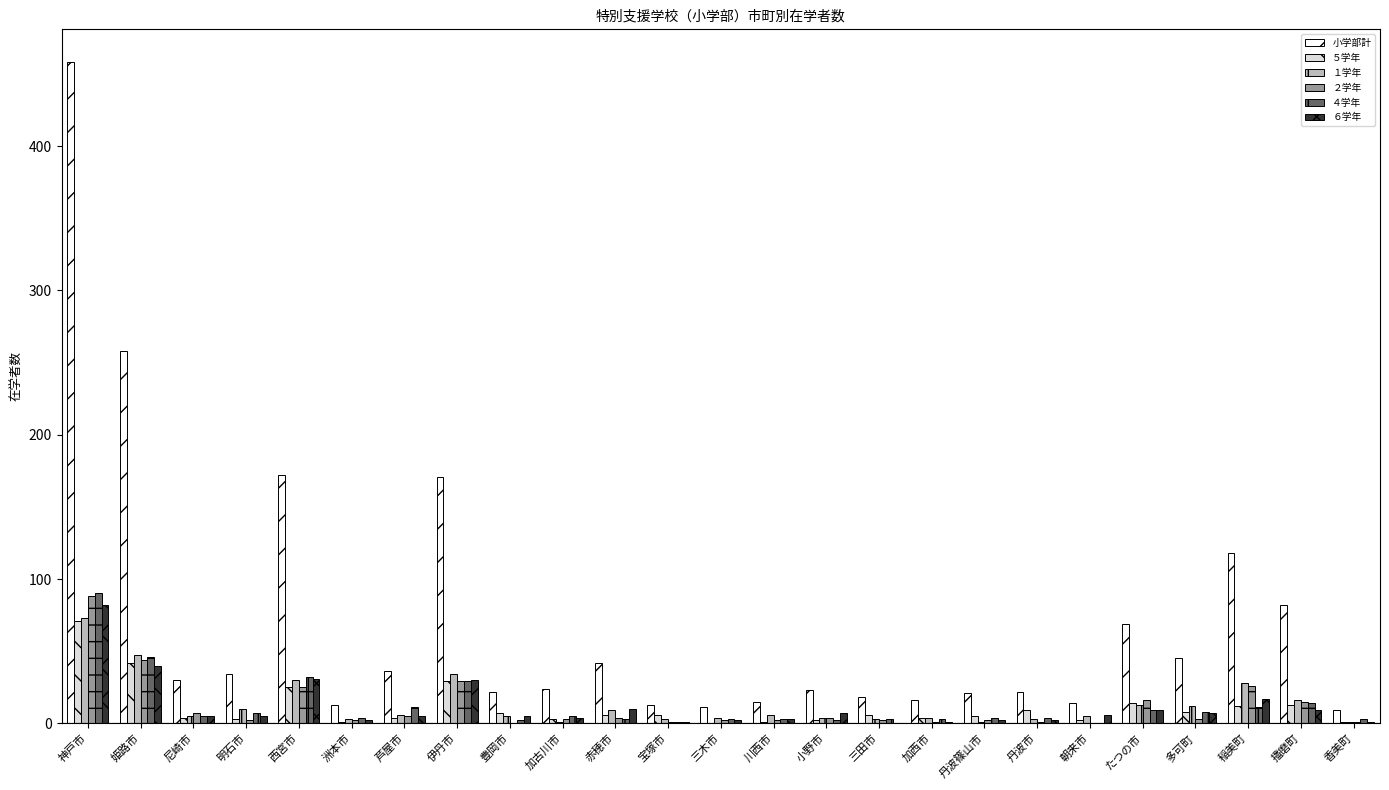

Does the chart contain stacked bars?

No